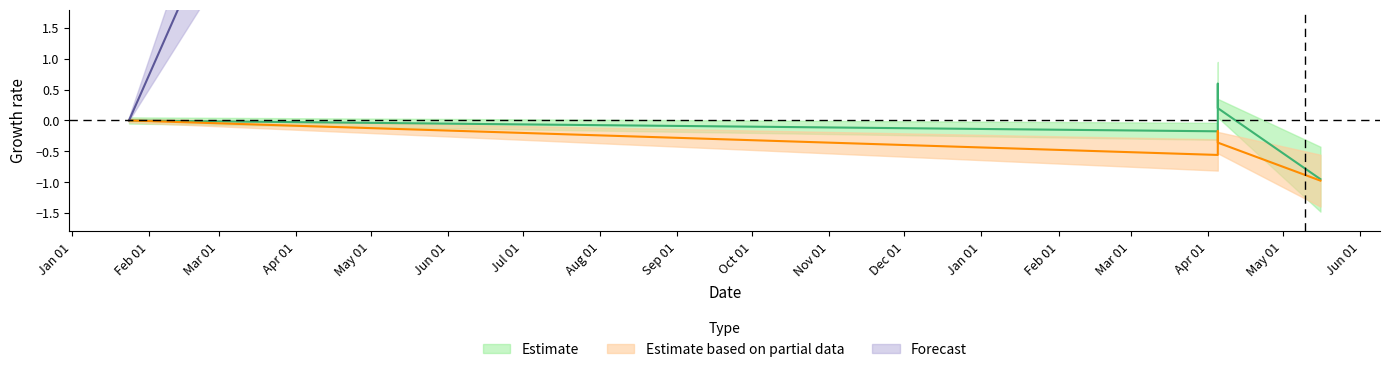

The value of transactionShares at 2023-01-24 is 0.5. True or false?

False